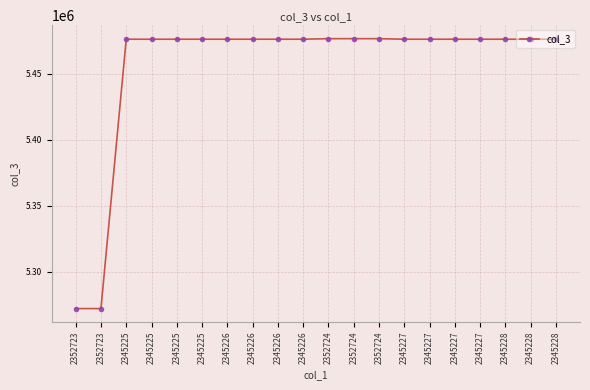

Reading left to right, list all the values displayed in this chart.

2352723=5271955	2352723=5271955	2345225=5476132	2345225=5476132	2345225=5476132	2345225=5476132	2345226=5476131	2345226=5476131	2345226=5476131	2345226=5476131	2352724=5476551	2352724=5476551	2352724=5476551	2345227=5476130	2345227=5476130	2345227=5476130	2345227=5476130	2345228=5476129	2345228=5476129	2345228=5476129